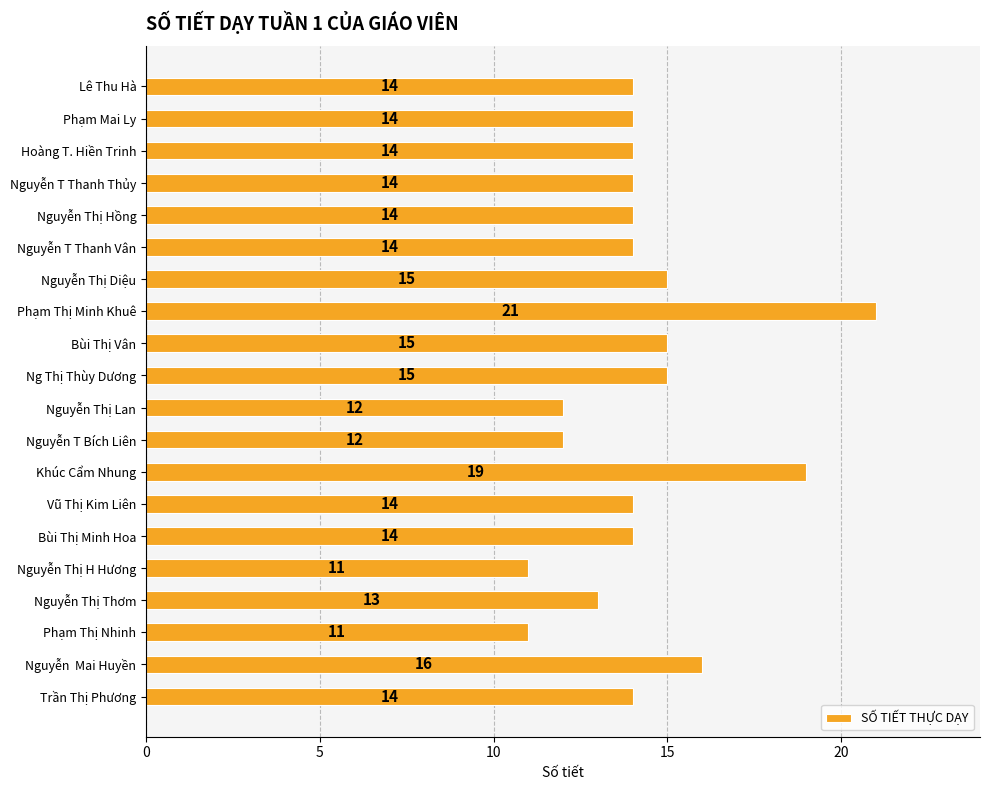

What is the maximum value shown in the chart?

21